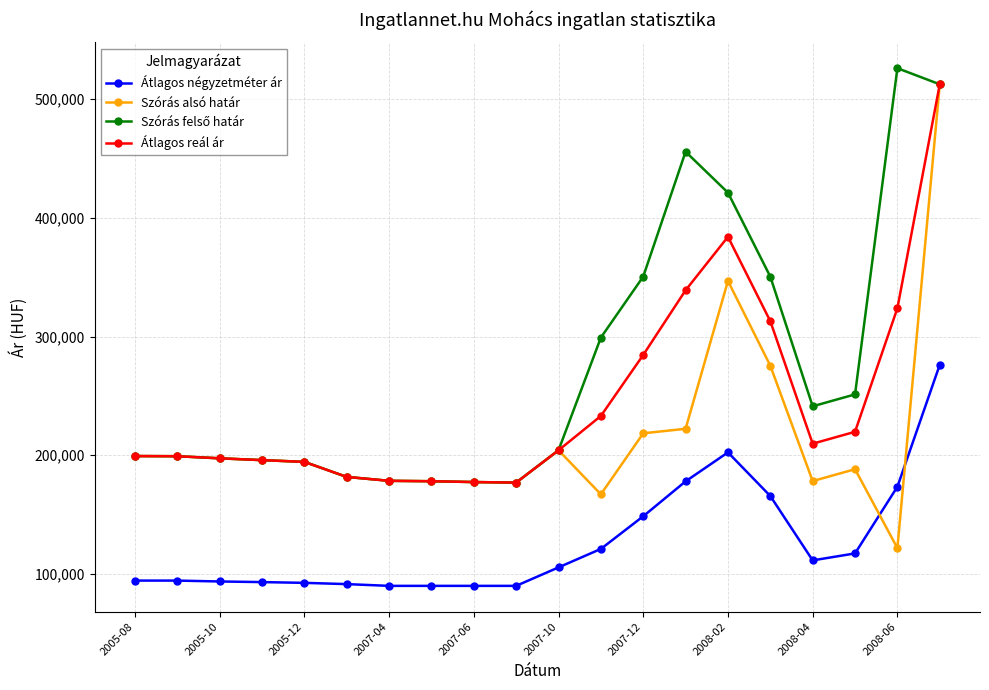

What is the sum of all Átlagos reál ár values?

4902366